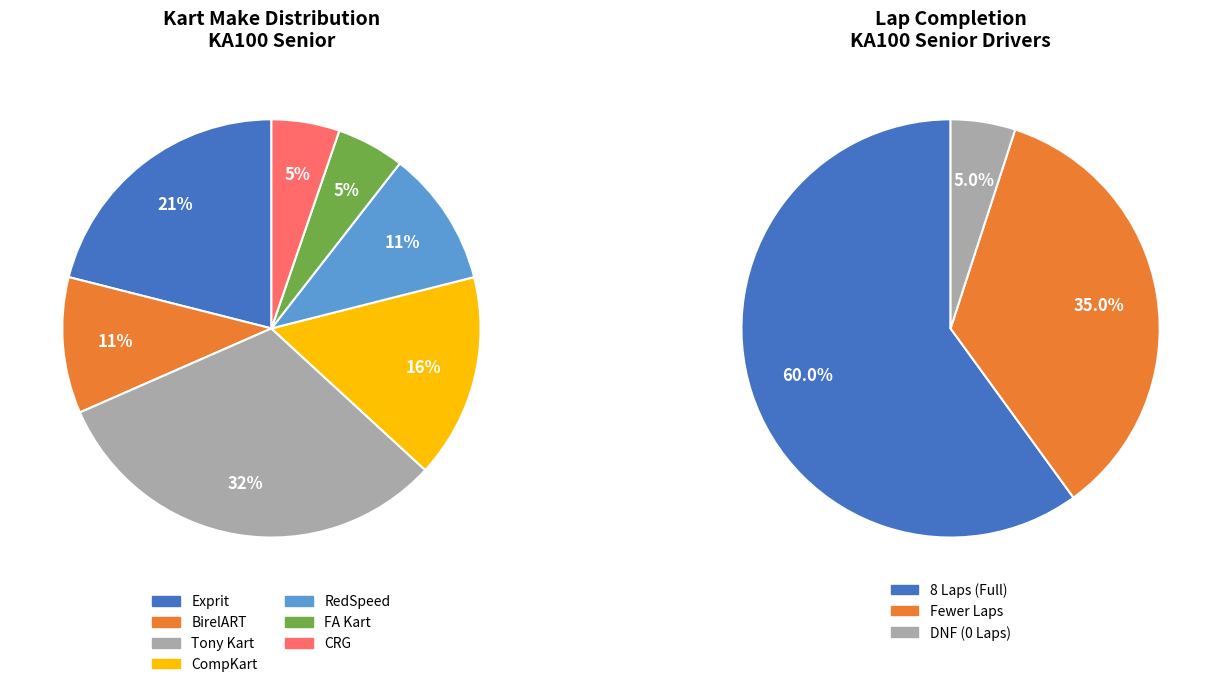

The Brett Mitchell slice represents 0% of the pie. True or false?

True